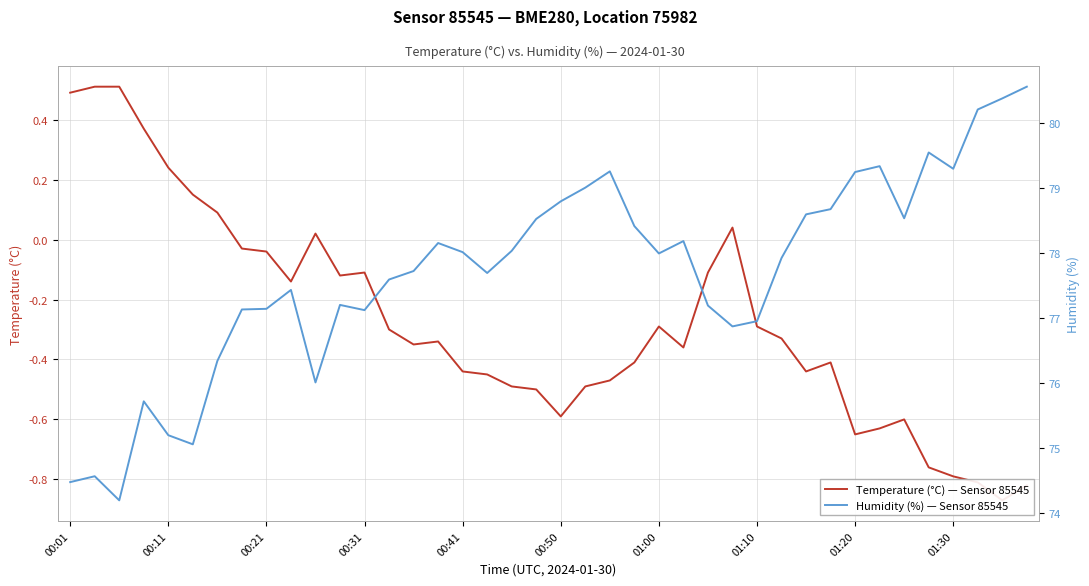

What is the difference between the Humidity (%) — Sensor 85545 values at 27 and 00:31?

1.2